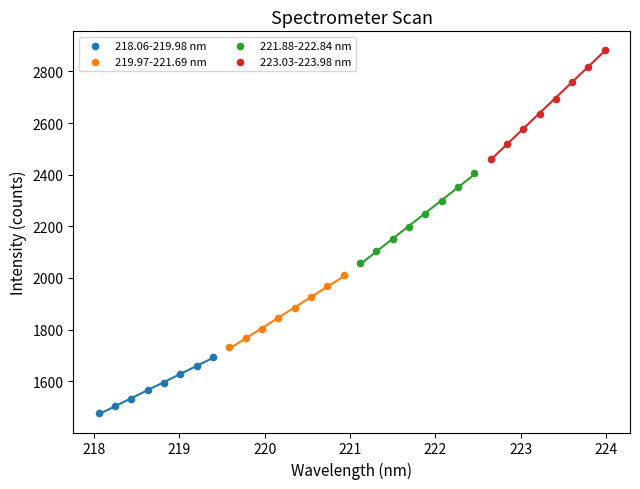

Which series has the largest Y range (max minus min)?

223.03-223.98 nm